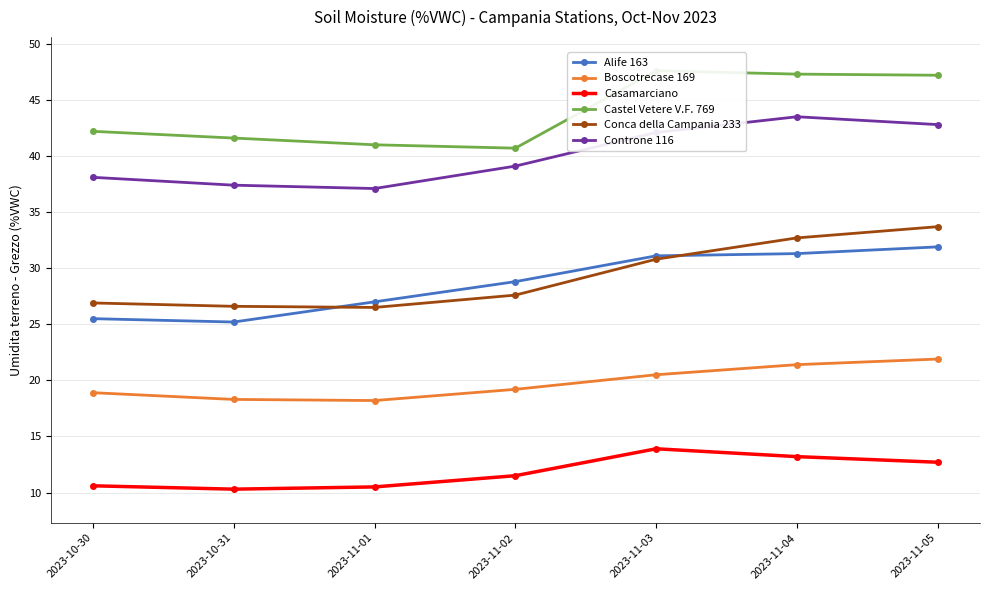

True or false: Alife 163 has more than 0 interior local peaks.

False